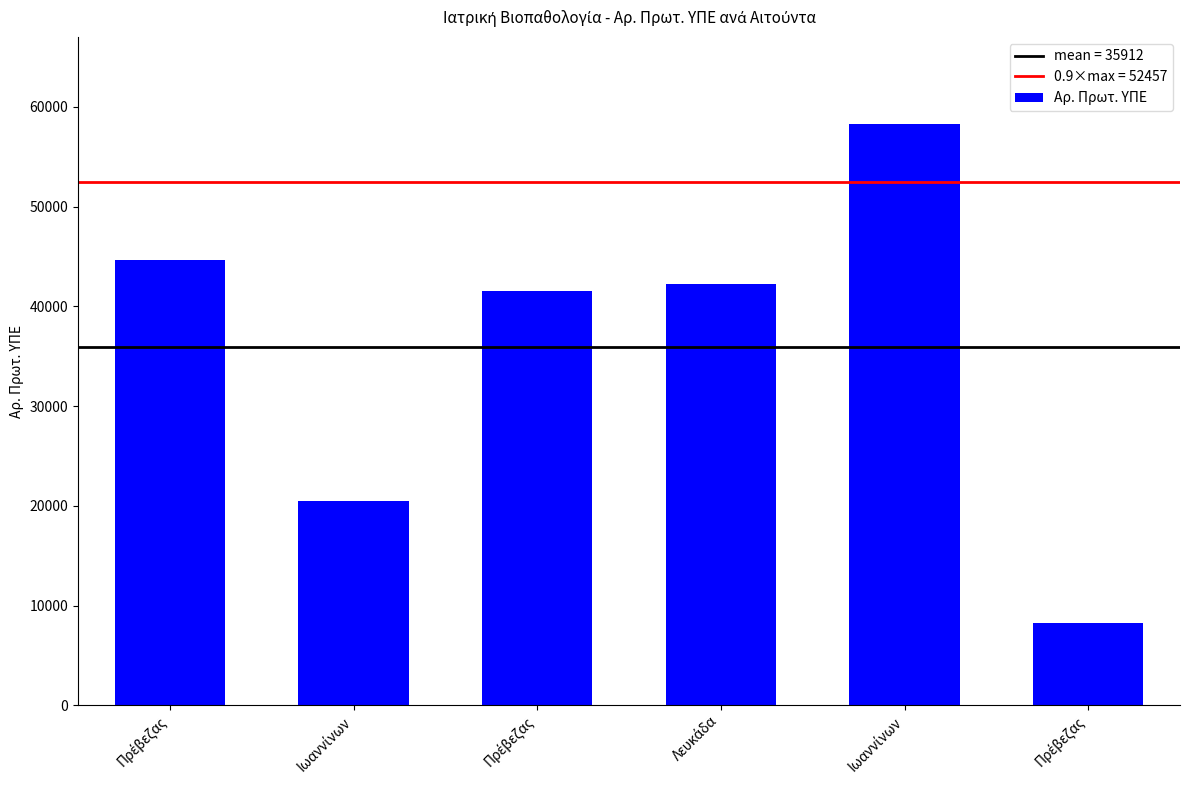

Where is the data nearest to the value 33272?

Πρέβεζας